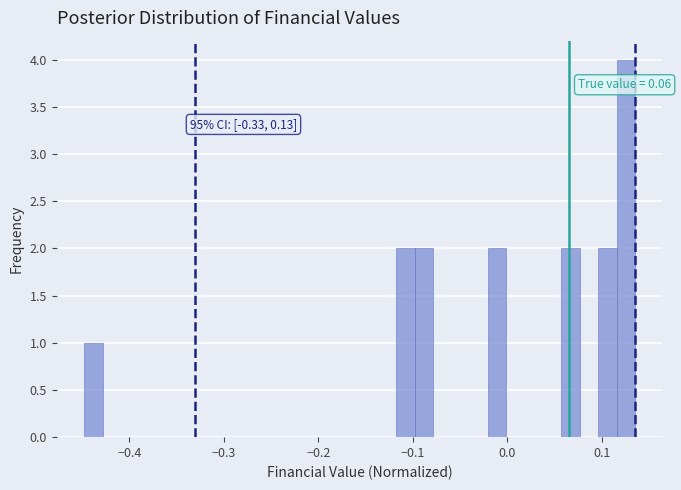

Read against the x-axis, roughly where is the centre of the tallest bar?

0.13